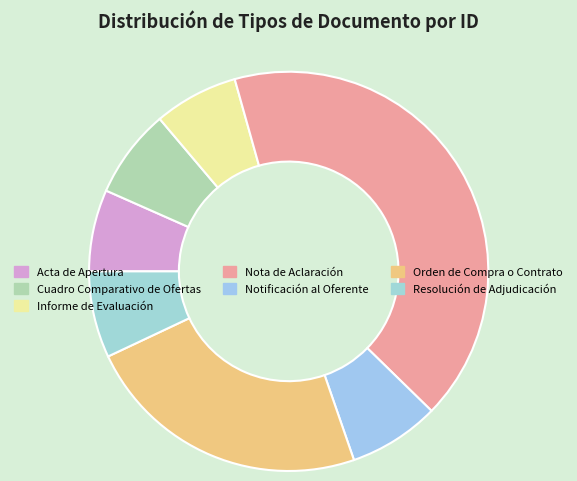

To the nearest percent, what is the difference between the largest and smallest slice percentages?

35%